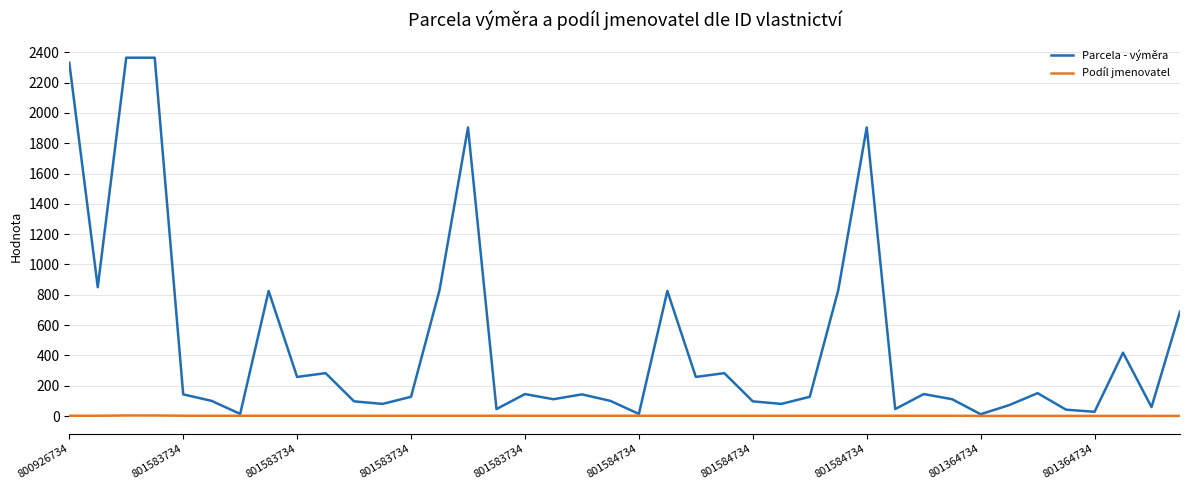

Rank the series by their maximum value, from highest to lowest.

Parcela - výměra, Podíl jmenovatel